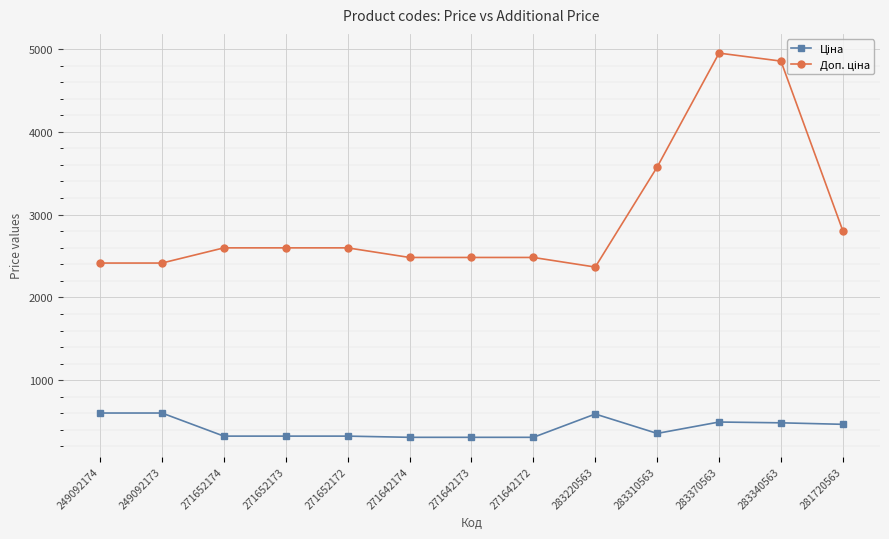

What is the label of the 8th point from the right?

271642174